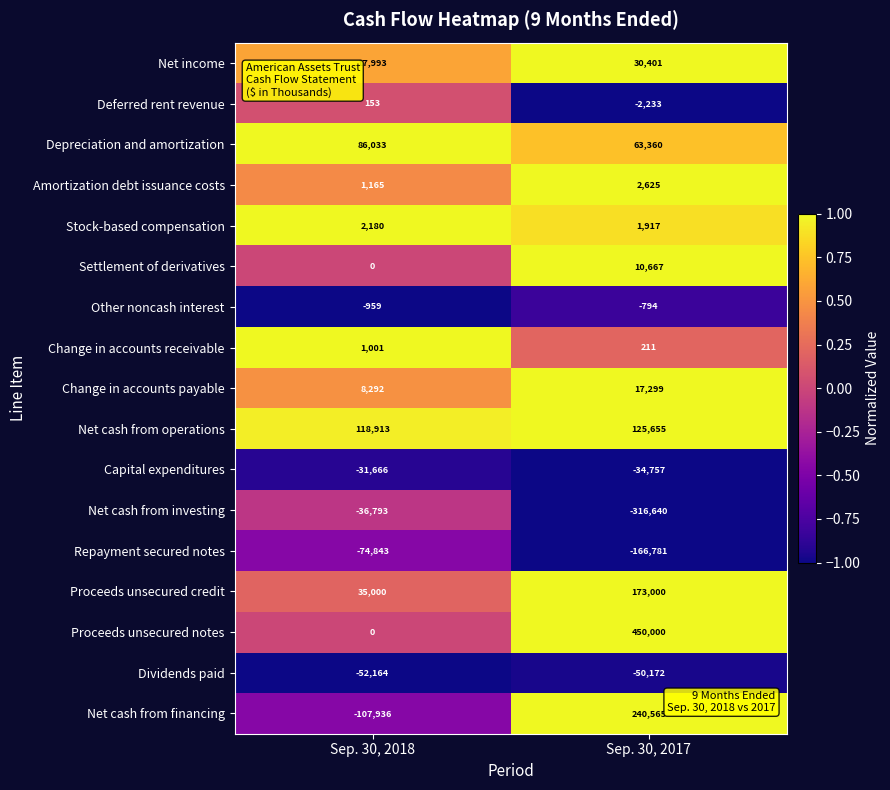

What is the difference between the Settlement of derivatives values at Sep. 30, 2018 and Sep. 30, 2017?

10667